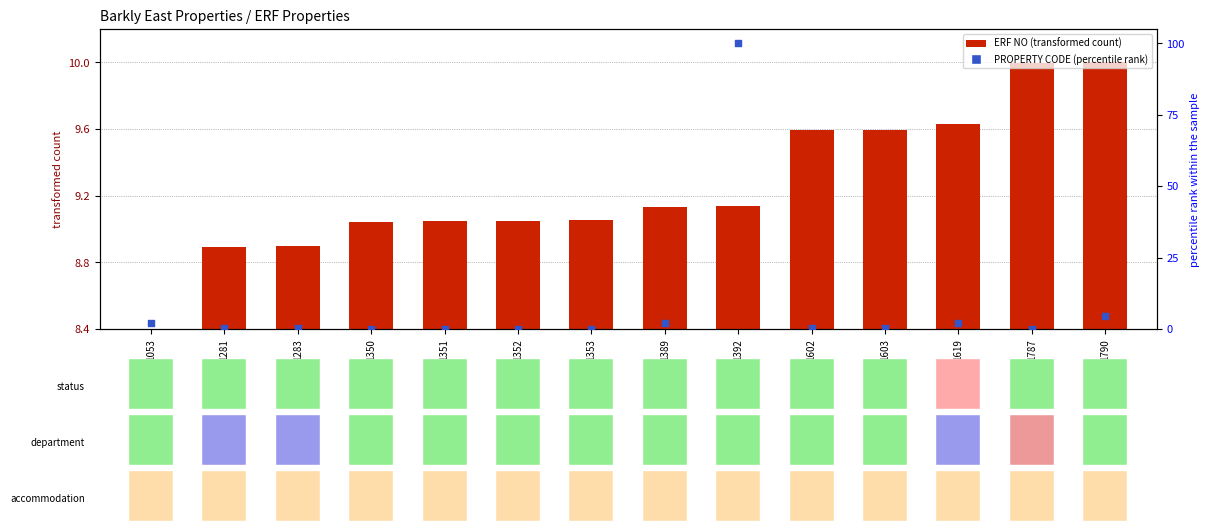

Which series contains the highest Y value?

PROPERTY CODE (percentile rank)